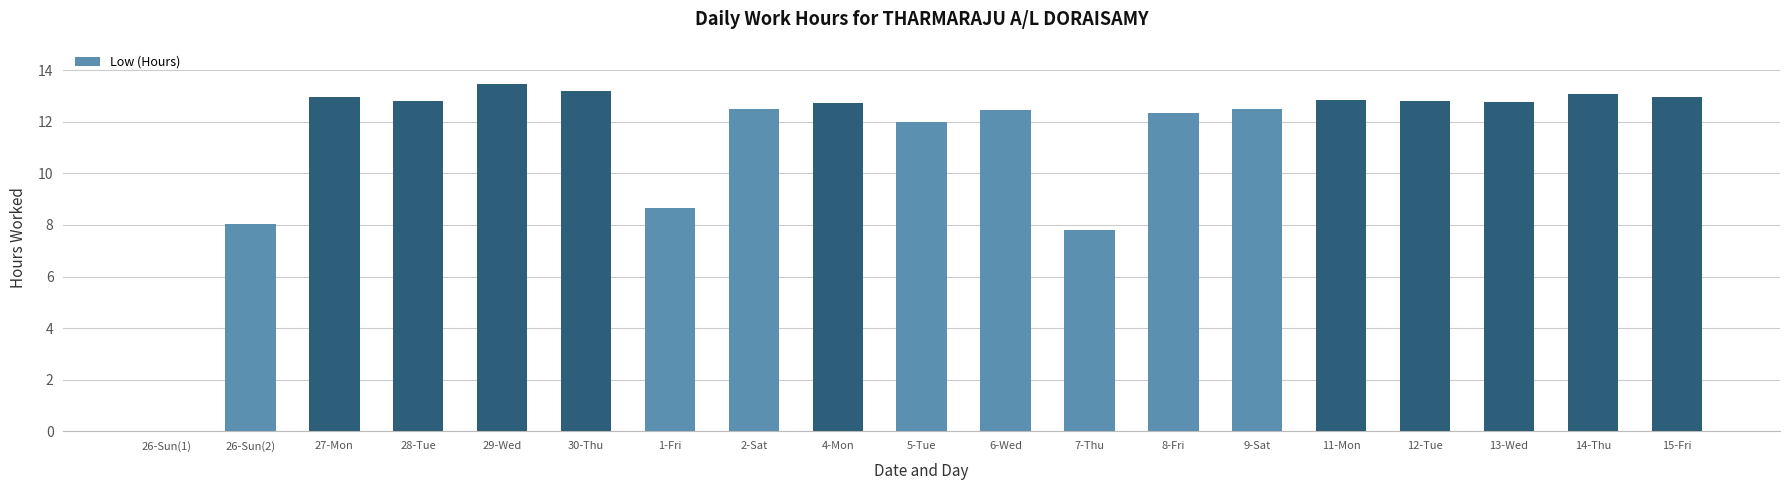

Are the bars horizontal?

No